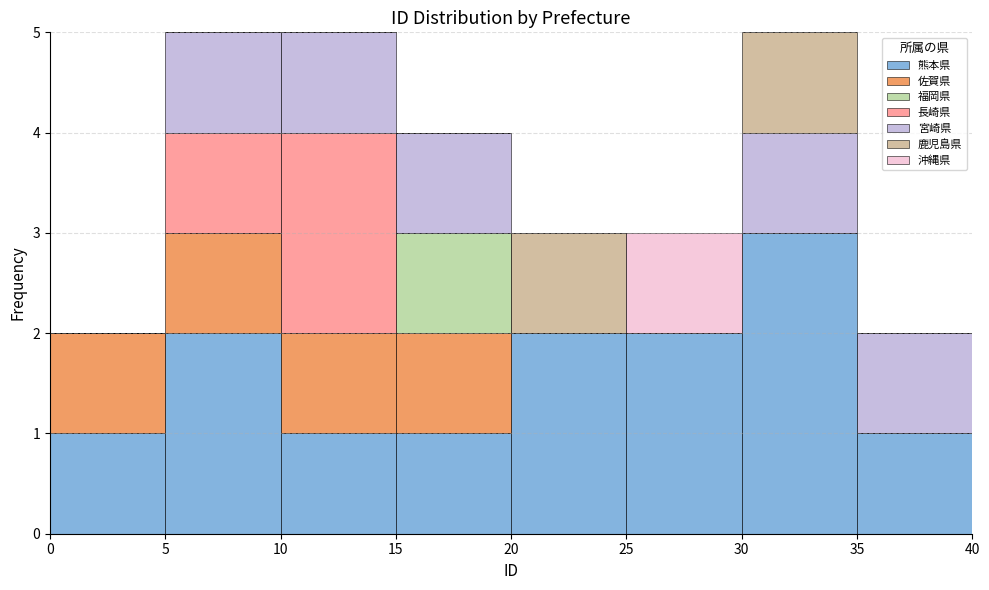

Reading left to right, transcribe this chart: for each stacked bar, give the range it covers on the x-axis and its total height. The values are not printed on the chart, so give them approximately, as read against the axis.

0 to 5: 2
5 to 10: 5
10 to 15: 5
15 to 20: 4
20 to 25: 3
25 to 30: 3
30 to 35: 5
35 to 40: 2